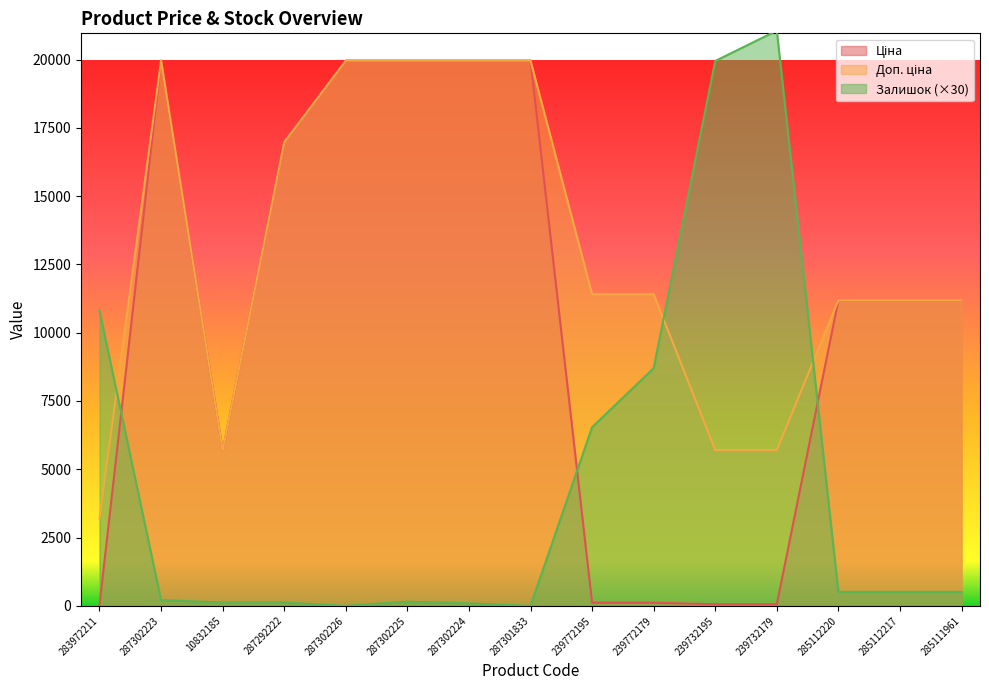

What is the value of the Ціна point at the 12th from the left?

57.0